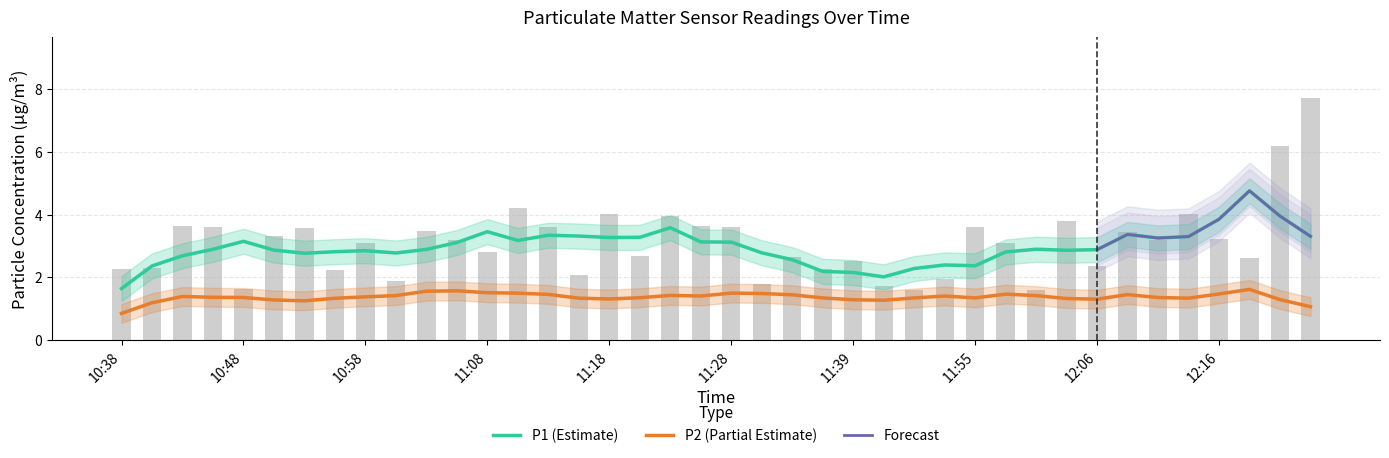

True or false: the data shows 2.5 at 11:45.

False